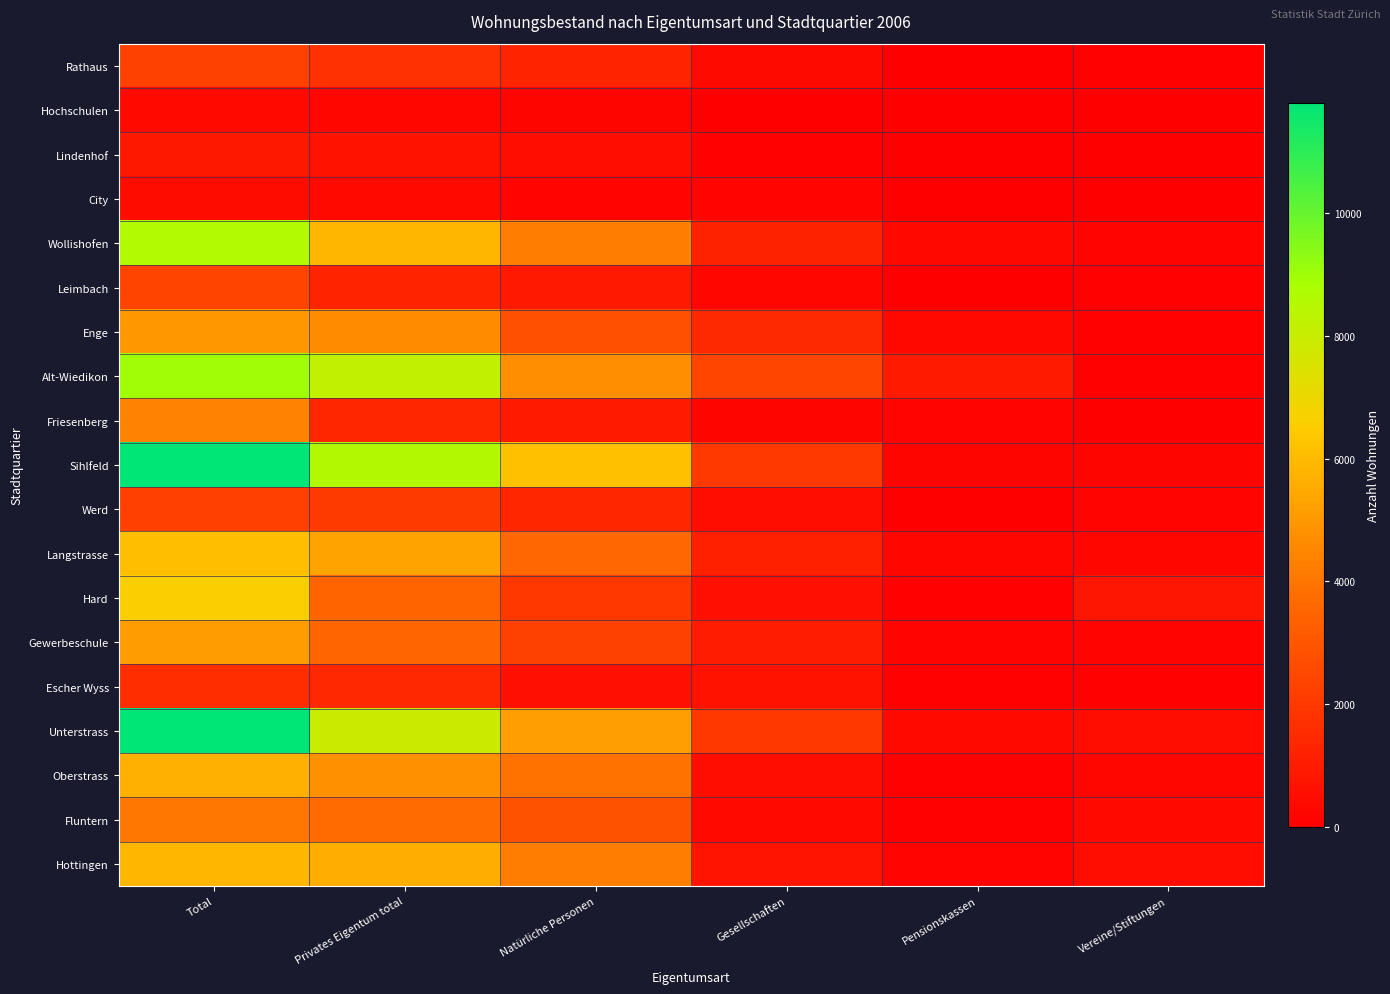

How many series are shown in this chart?

19